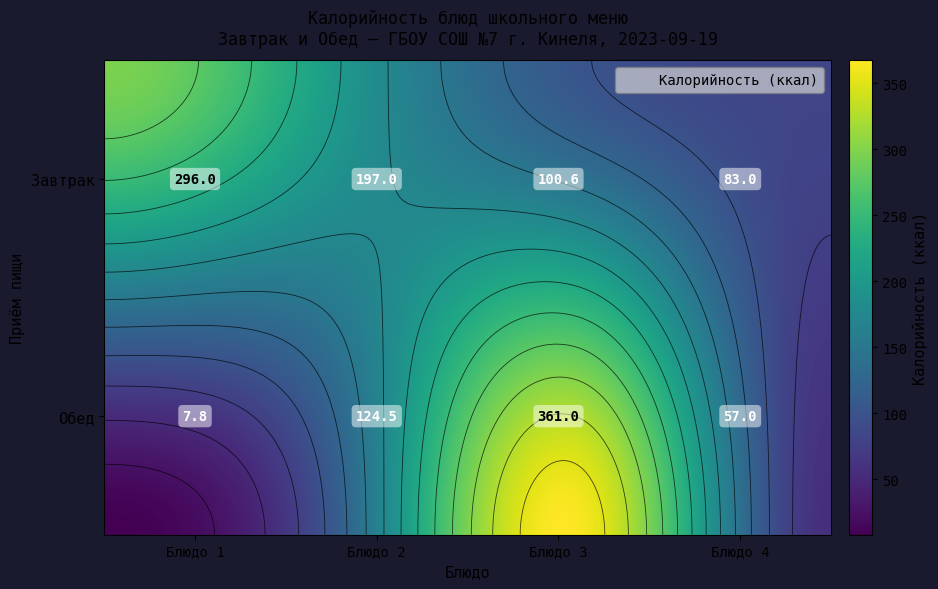

What is the difference between the maximum and minimum values in the Завтрак series?

213.0